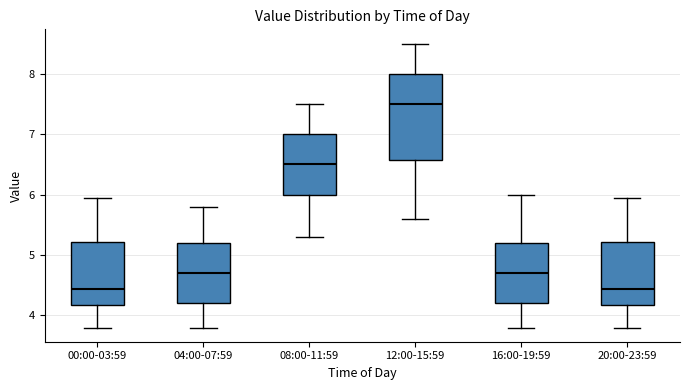

Reading left to right, transcribe this box plot: for each box, give where its median line is, the range the box spans, and where its two whiskers end, as read against the y-axis. The values are not printed on the chart, so give them approximately, as read against the axis.

00:00-03:59: median 4.4, box 4.2 to 5.2, whiskers 3.8 to 6.0
04:00-07:59: median 4.7, box 4.2 to 5.2, whiskers 3.8 to 5.8
08:00-11:59: median 6.5, box 6.0 to 7.0, whiskers 5.3 to 7.5
12:00-15:59: median 7.5, box 6.6 to 8.0, whiskers 5.6 to 8.5
16:00-19:59: median 4.7, box 4.2 to 5.2, whiskers 3.8 to 6.0
20:00-23:59: median 4.4, box 4.2 to 5.2, whiskers 3.8 to 6.0